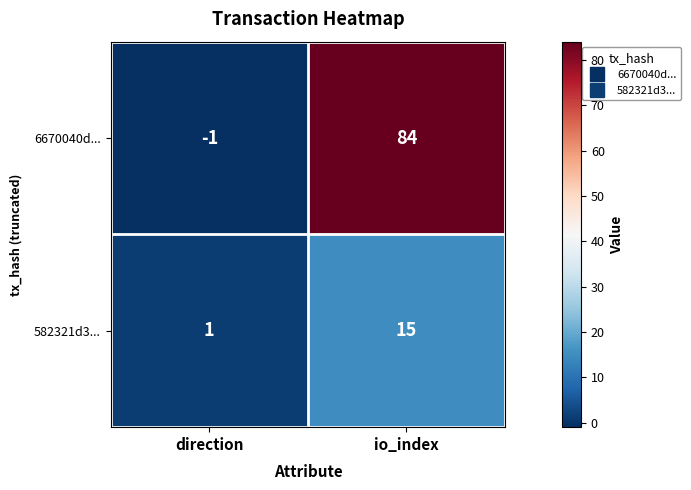

What is the sum of the 582321d3... values at direction and io_index?

16